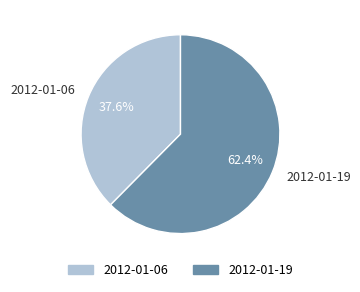

Which has a higher value, 2012-01-19 or 2012-01-06?

2012-01-19